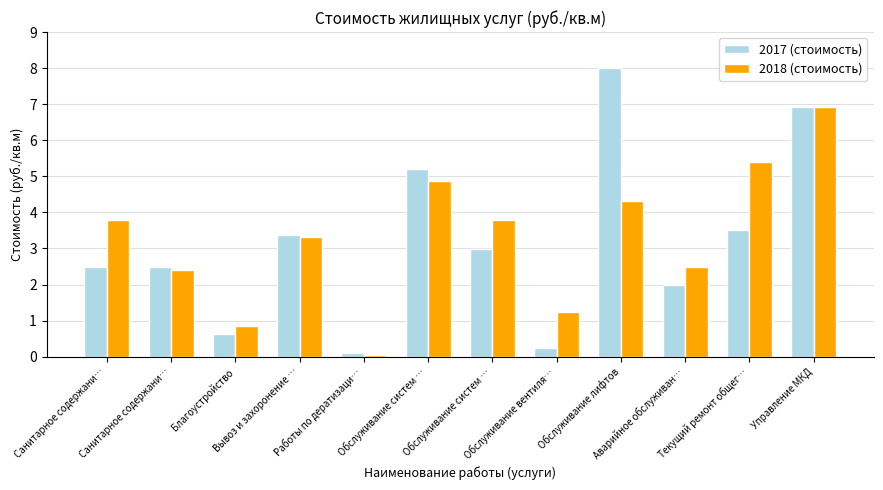

At which label does 2017 (стоимость) reach its minimum?

Работы по дератизаци…